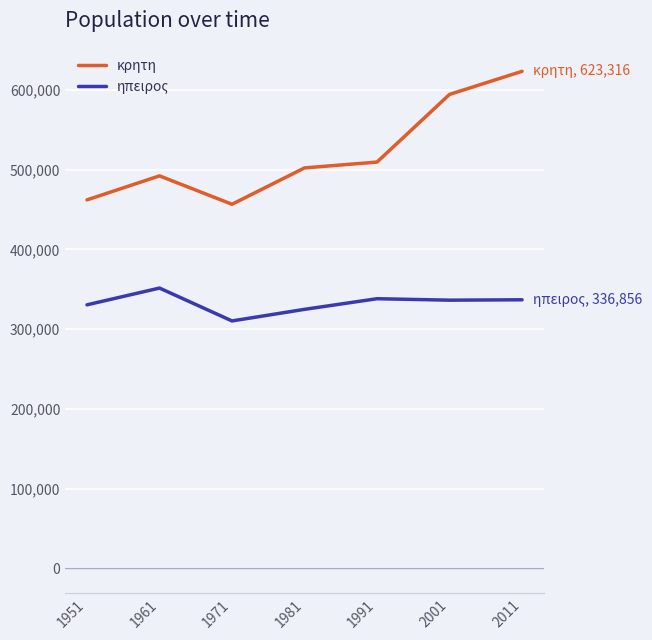

Rank the series at 1991 from lowest to highest value.

ηπειρος, κρητη